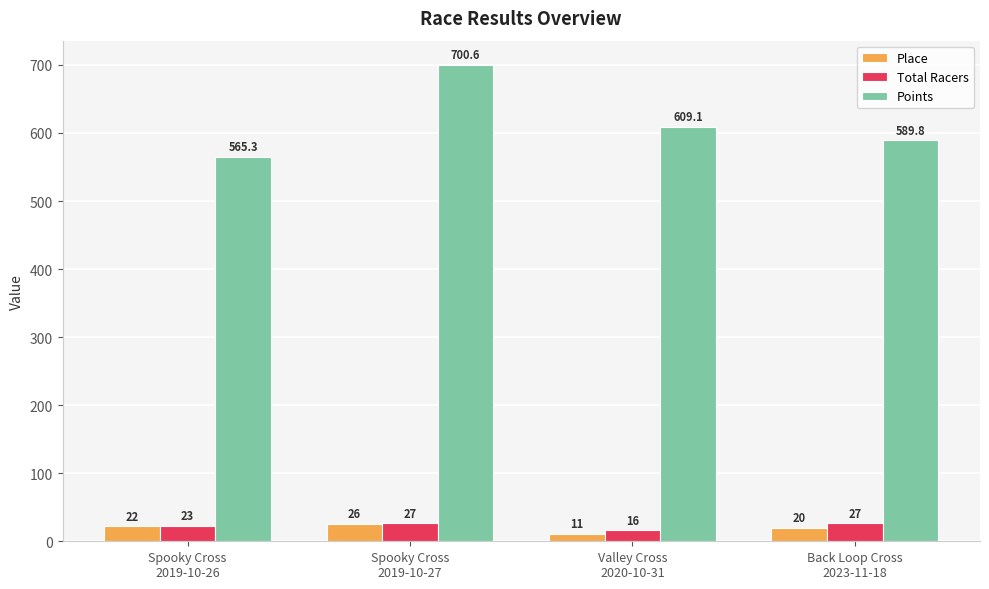

Reading left to right, what are all the values shown in this chart?

Place: 22.0	26.0	11.0	20.0
Total Racers: 23.0	27.0	16.0	27.0
Points: 565.3	700.6	609.1	589.8